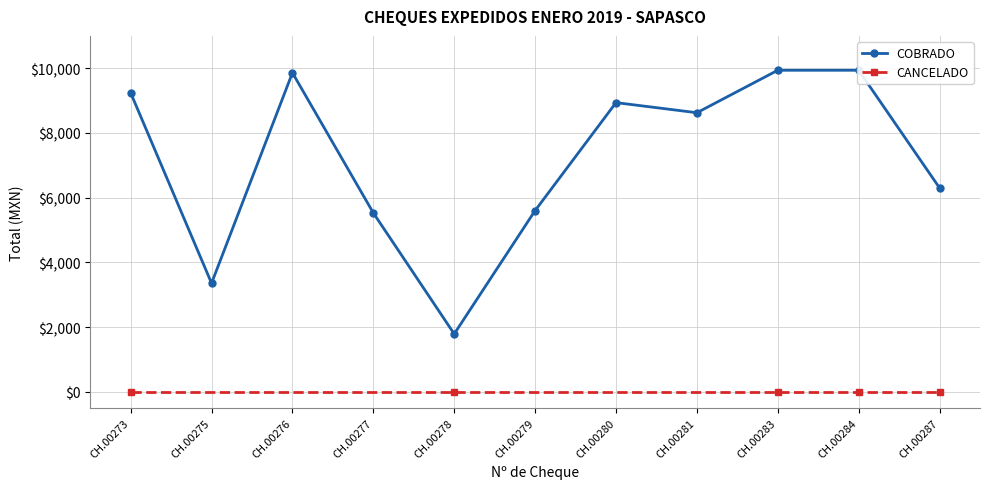

What is the maximum value shown in the chart?

9937.4